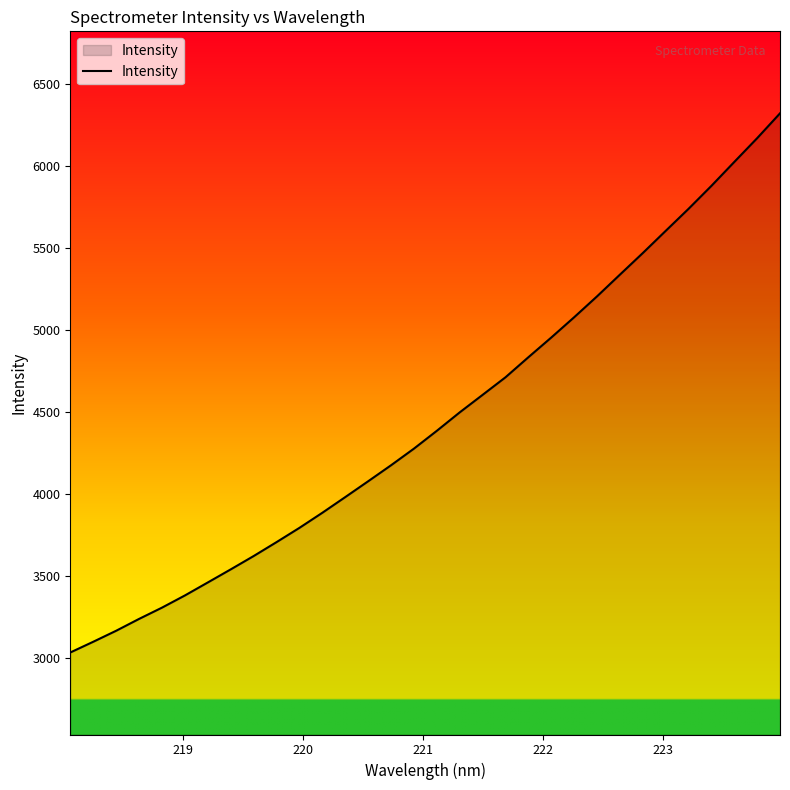

What is the minimum value shown in the chart?

3036.0